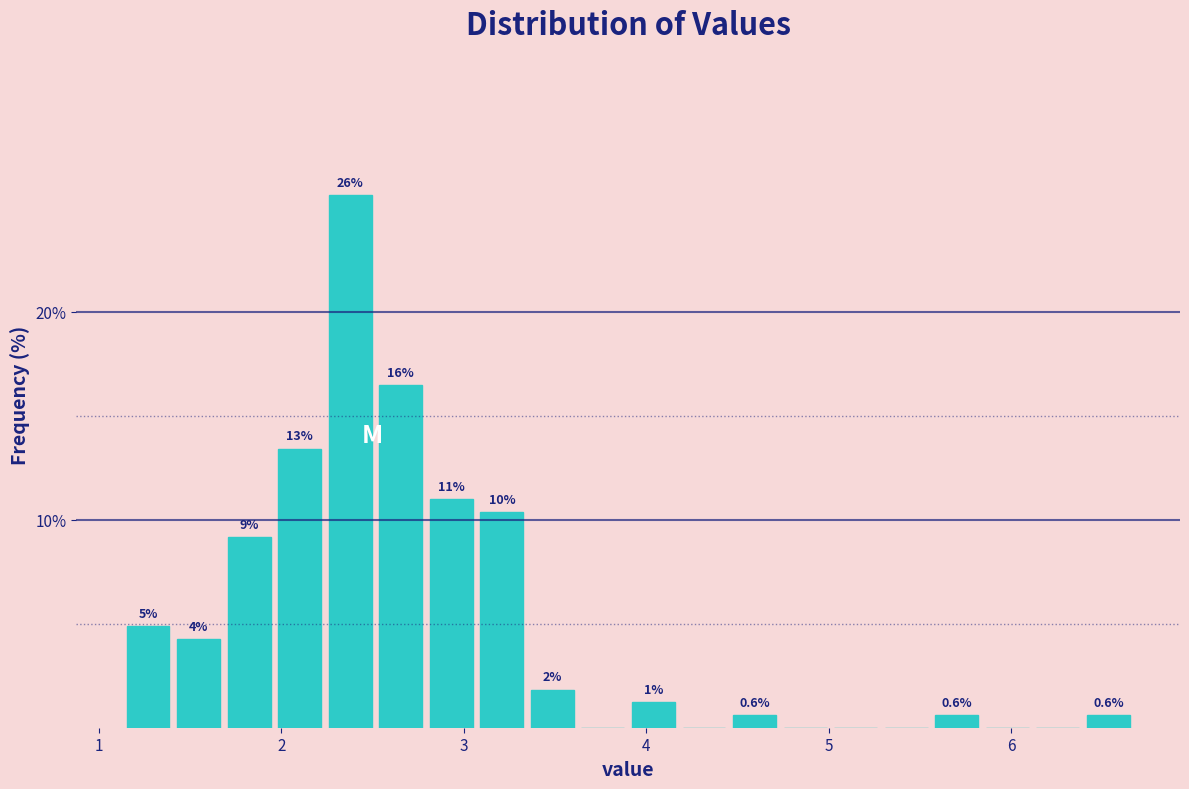

Read against the x-axis, roughly where is the centre of the tallest bar?

2.4